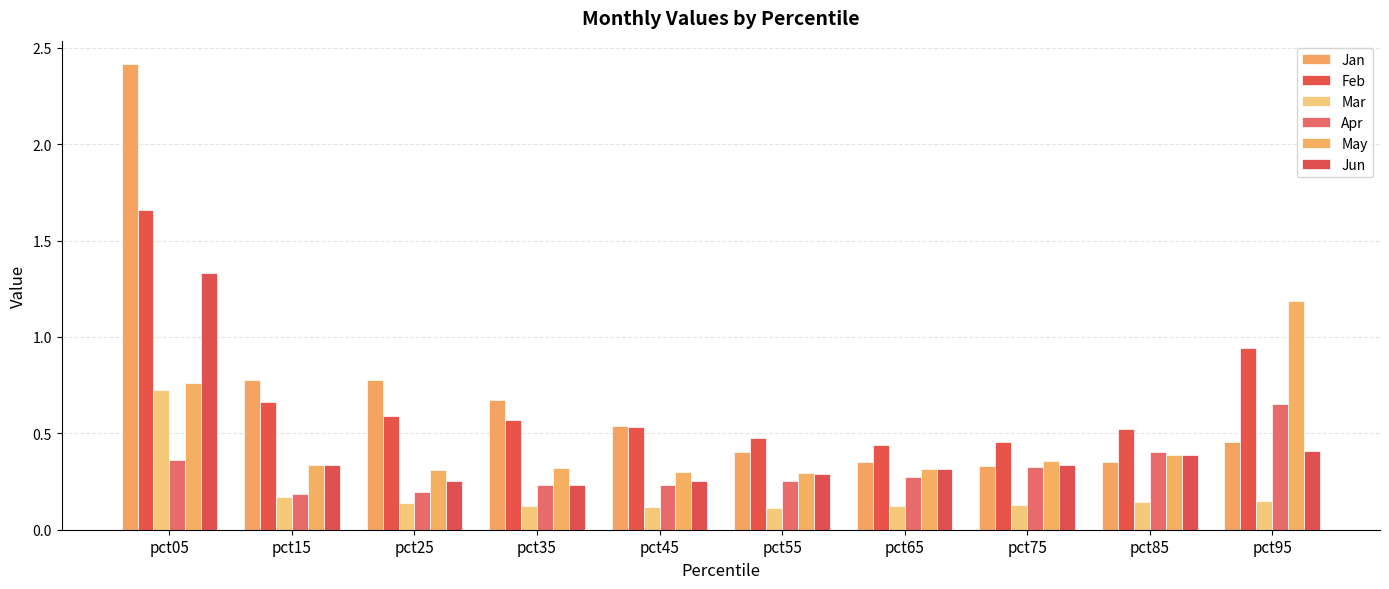

Which has a higher value, pct35 or pct65?

pct35